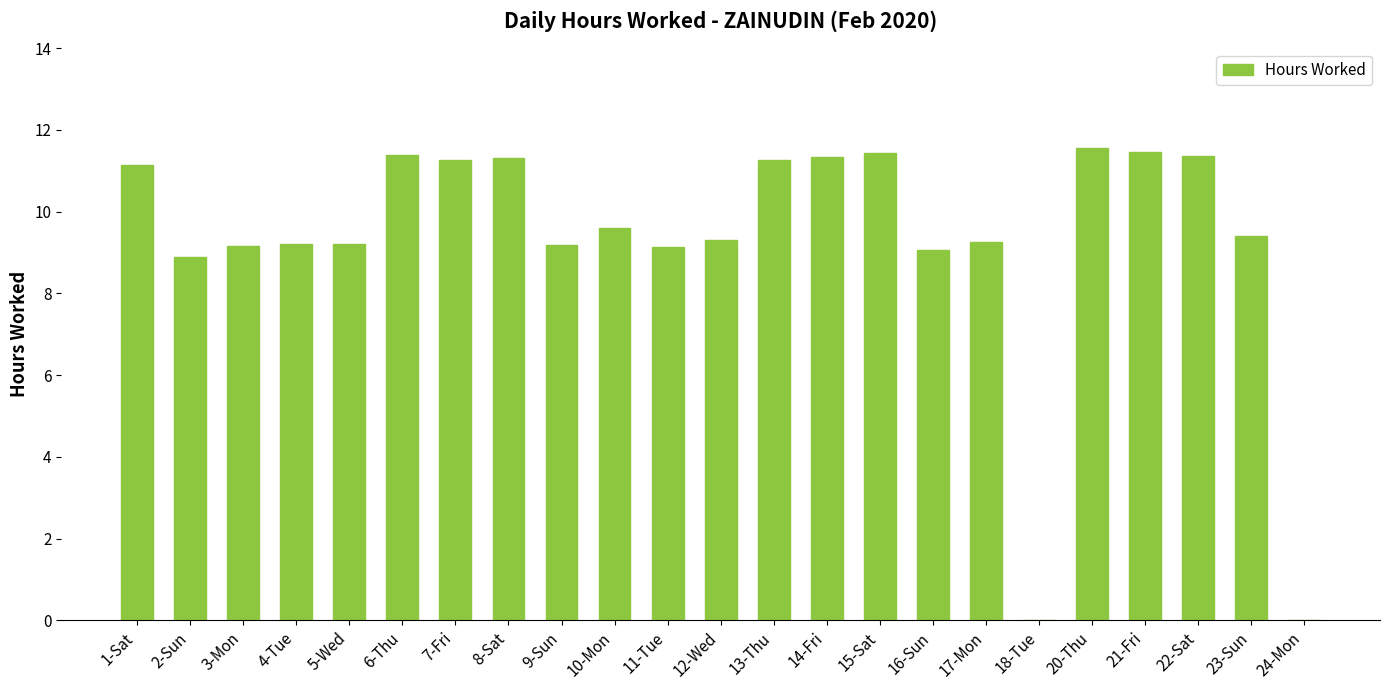

Is it true that the value at 24-Mon is 5.9?

False